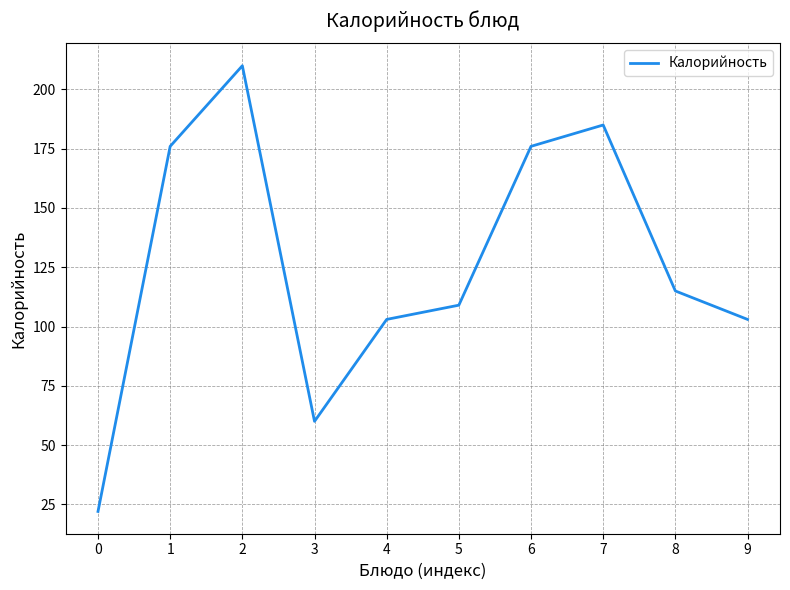

How many distinct data groups are displayed?

1